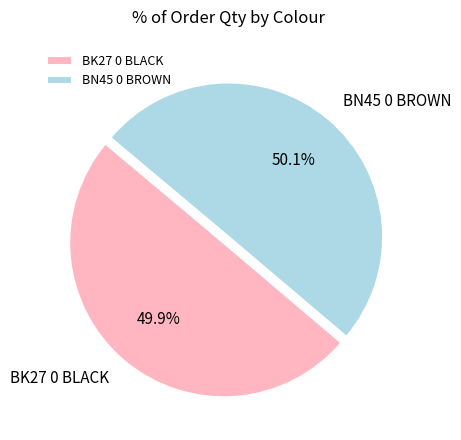

Do BK27 0 BLACK and BN45 0 BROWN together represent more than half of the pie?

Yes